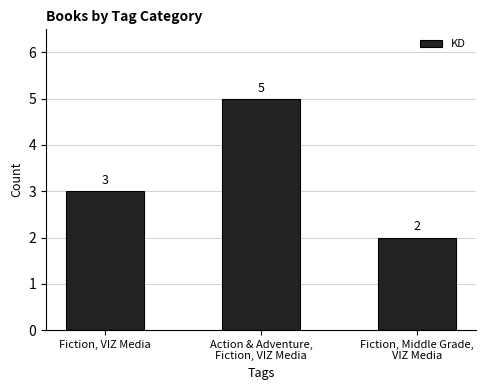

What is the label of the 2nd bar from the left?

Action & Adventure,
Fiction, VIZ Media